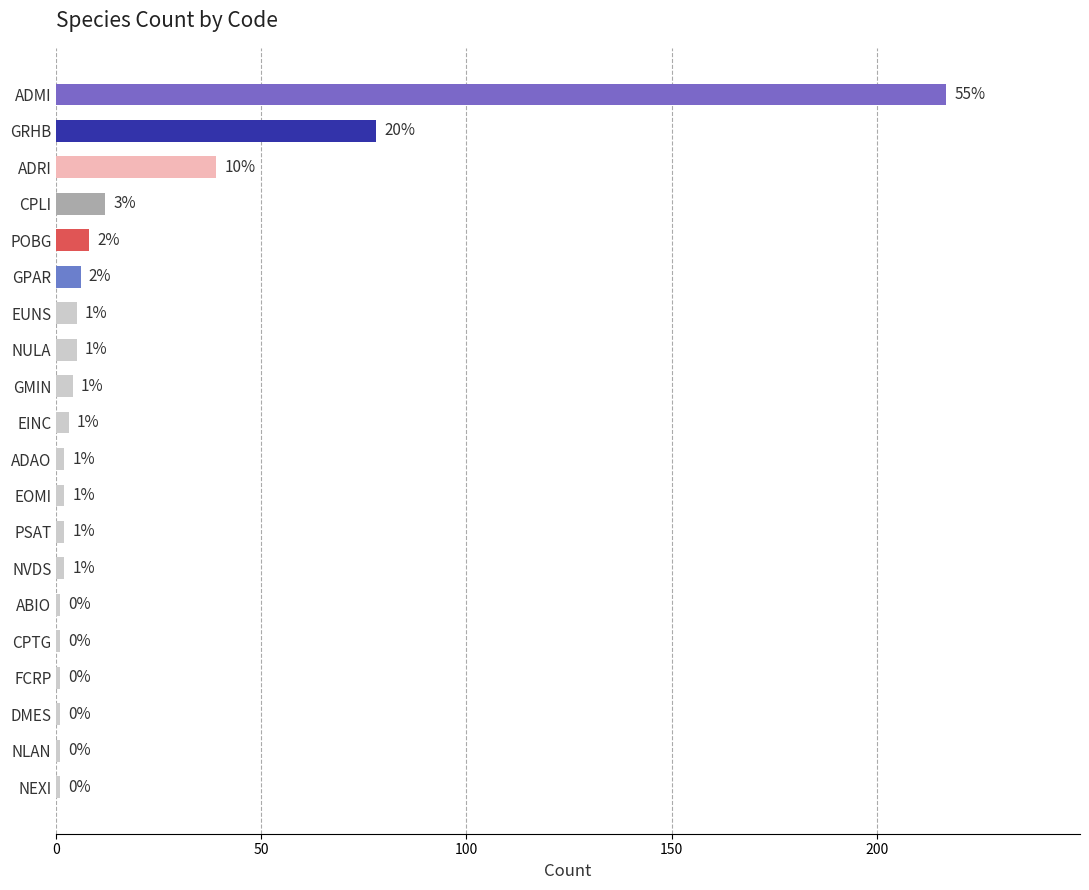

What is the label of the 6th bar from the top?

GPAR